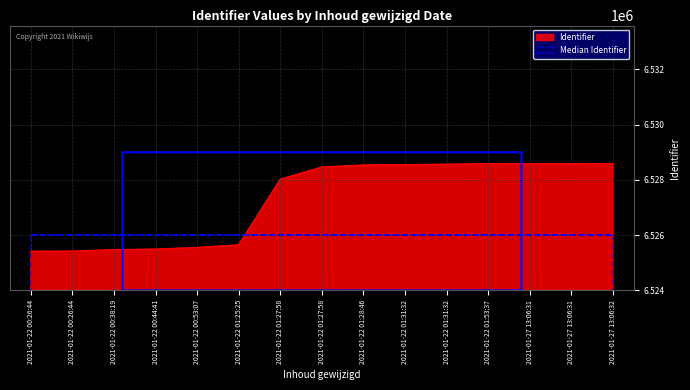

Count the number of data series in this chart.

2